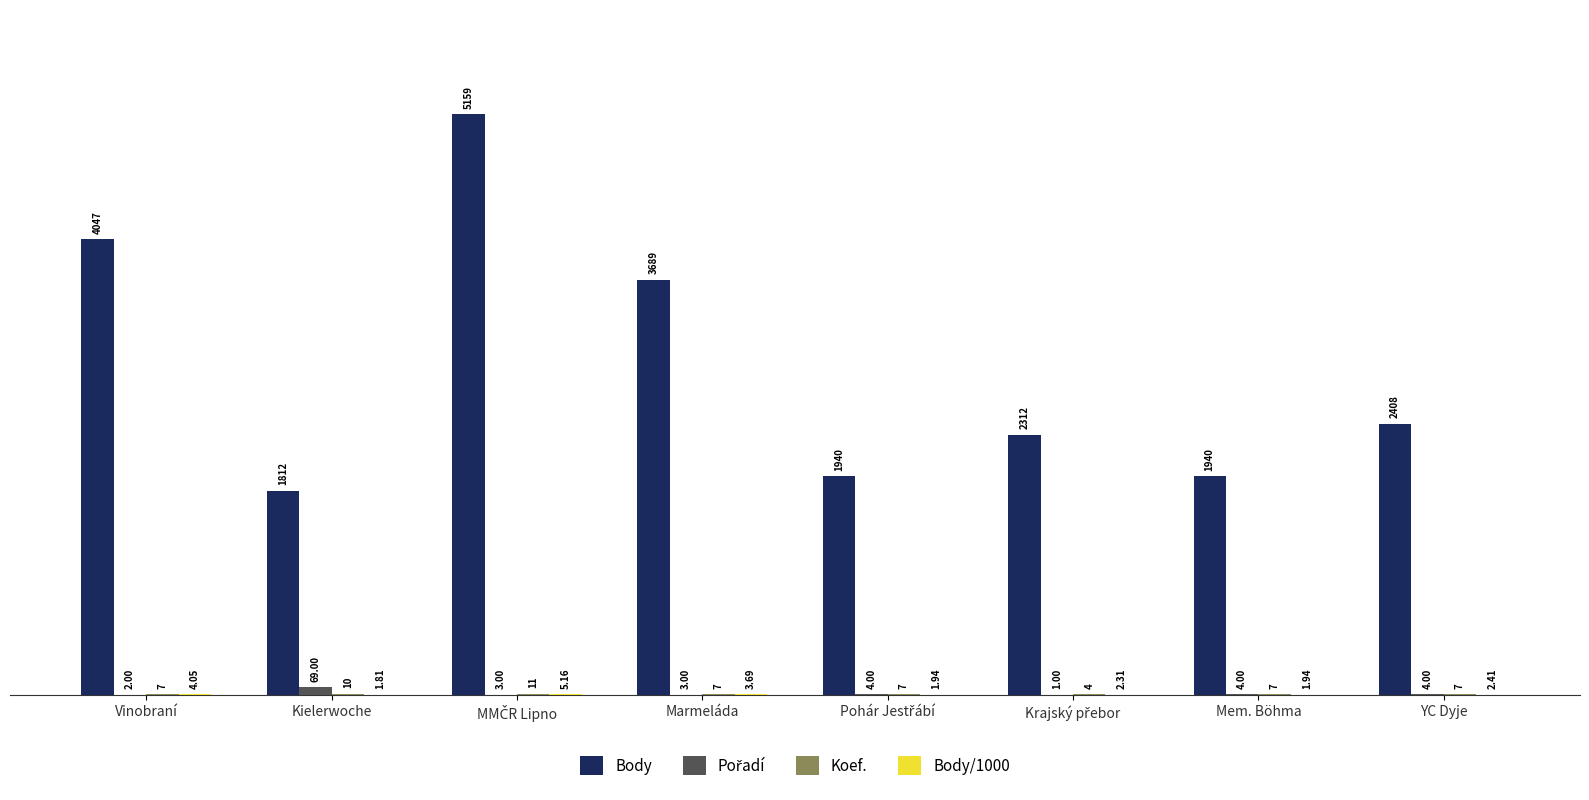

Which series has the largest total across all categories?

Body